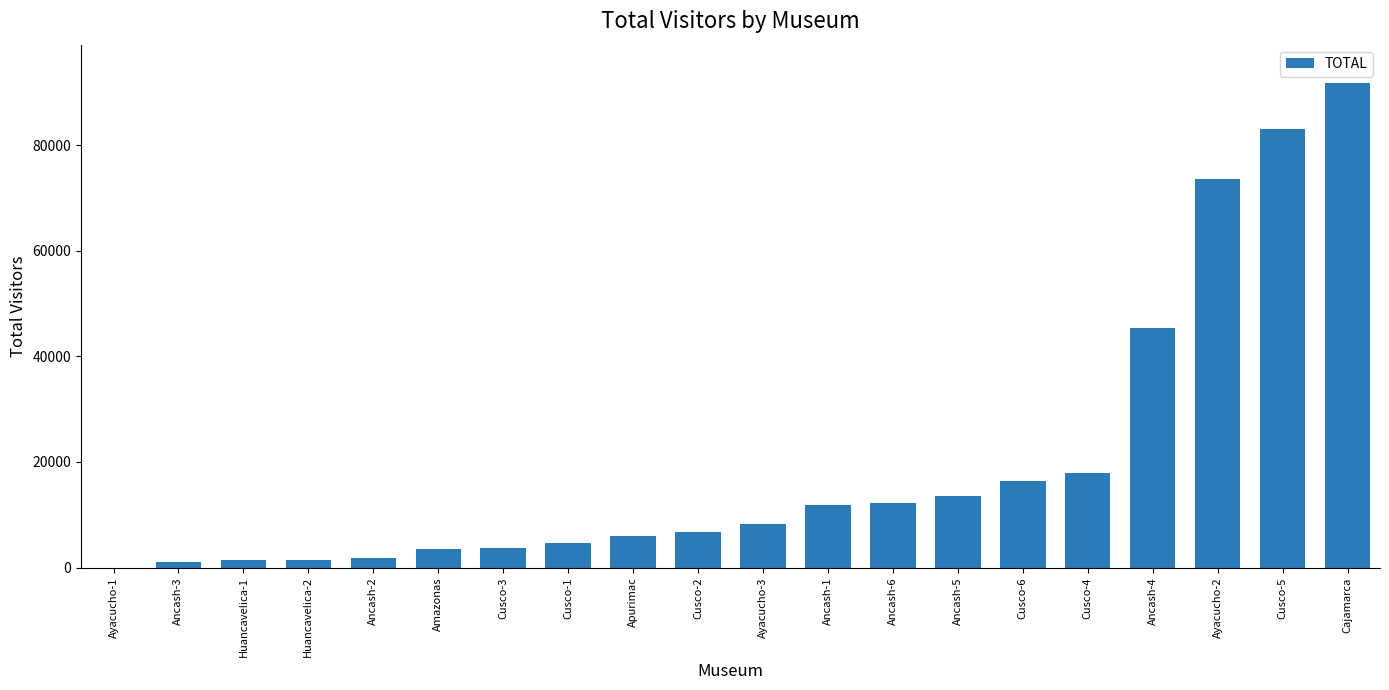

How many positive values are there?

19